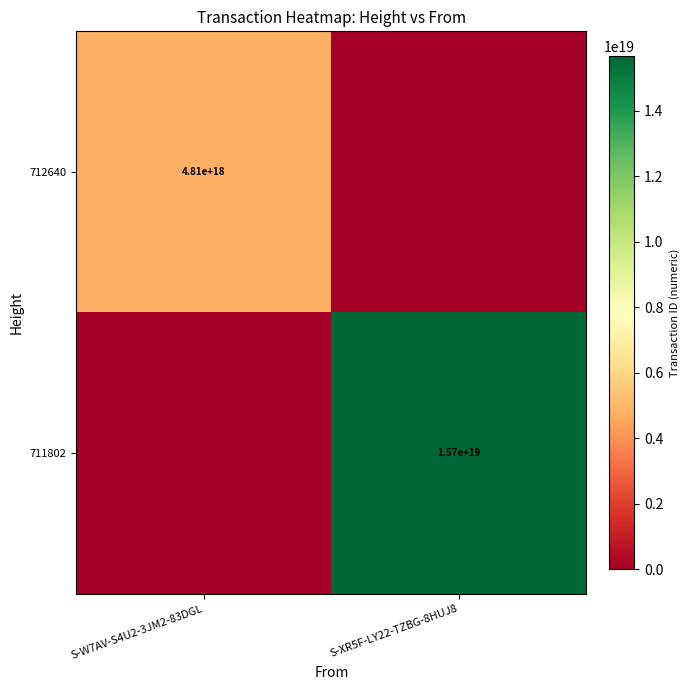

Is the value of 711802 at S-XR5F-LY22-TZBG-8HUJ8 greater than the value of 712640 at S-W7AV-S4U2-3JM2-83DGL?

Yes